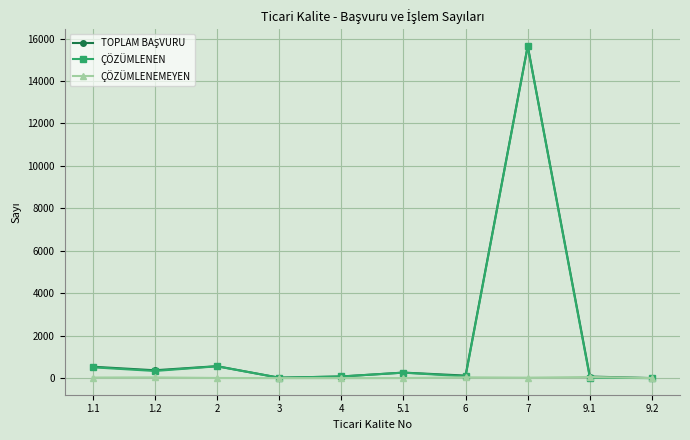

The value of ÇÖZÜMLENEN at 7 is 15631. True or false?

True